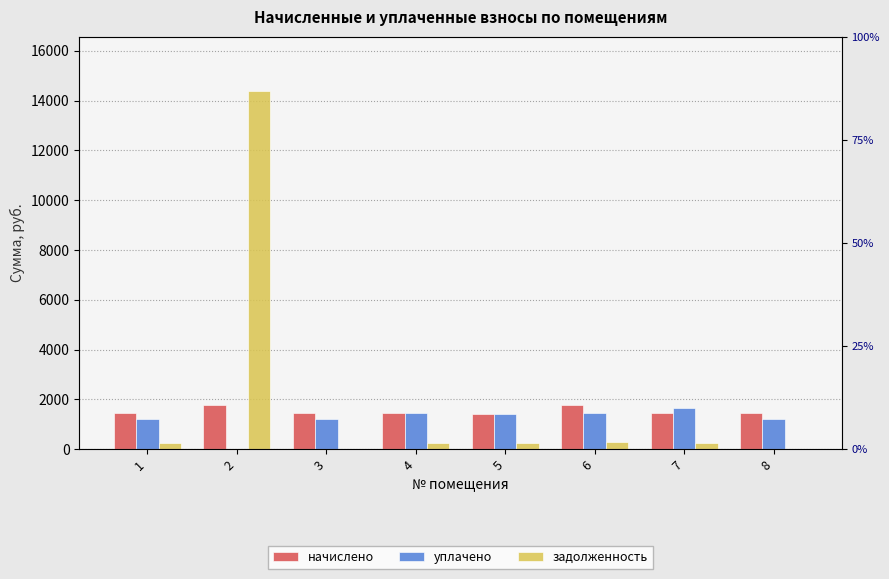

At how many categories does at least one series exceed 98?

8